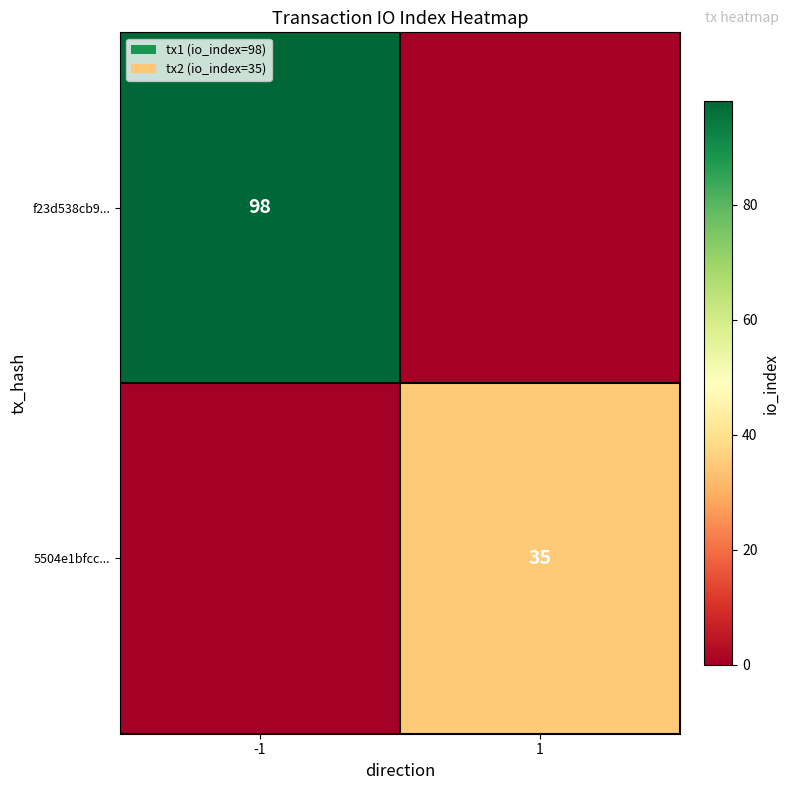

Is it true that 5504e1bfcc... equals 35 at 1?

True